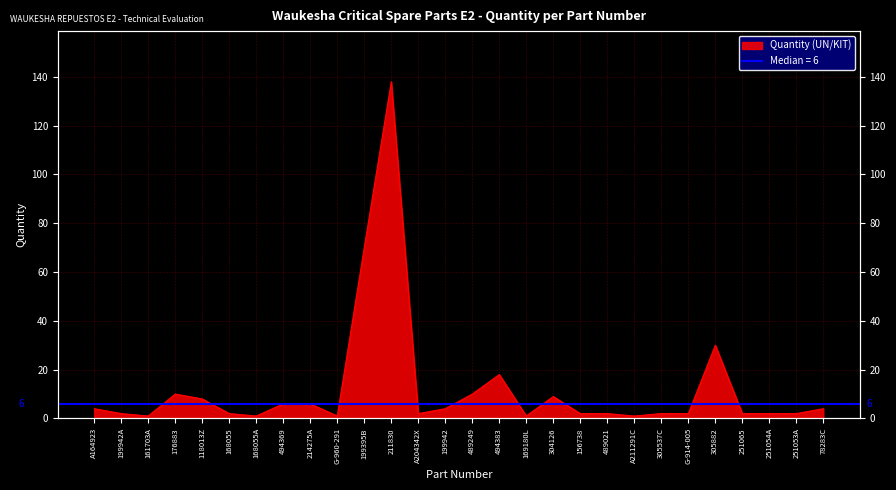

What is the label of the 13th point from the right?

494383